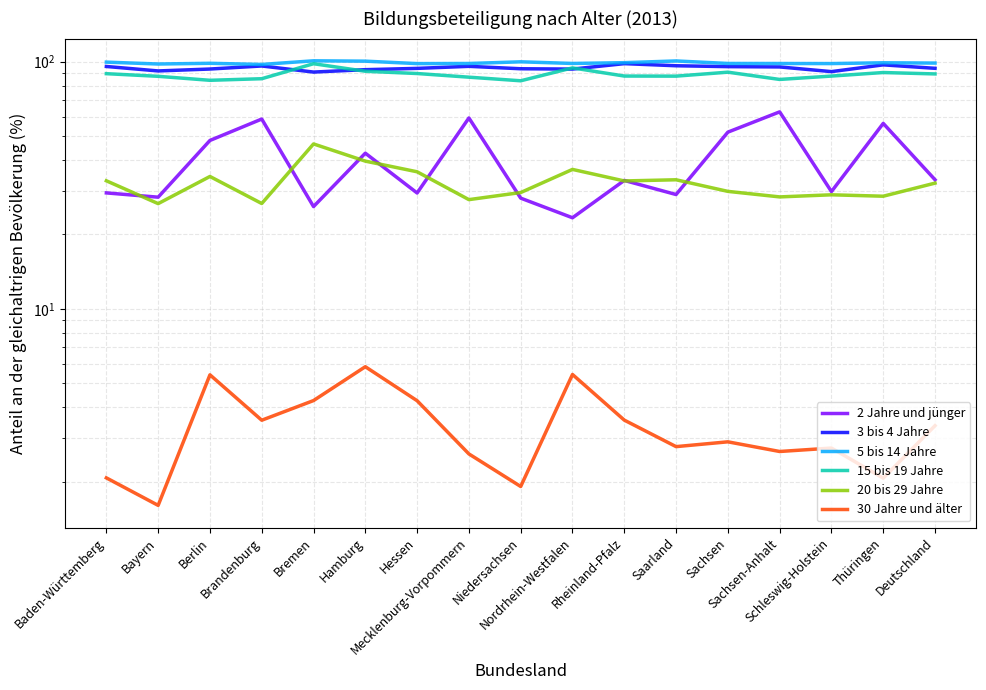

What is the sum of all 2 Jahre und jünger values?

669.0